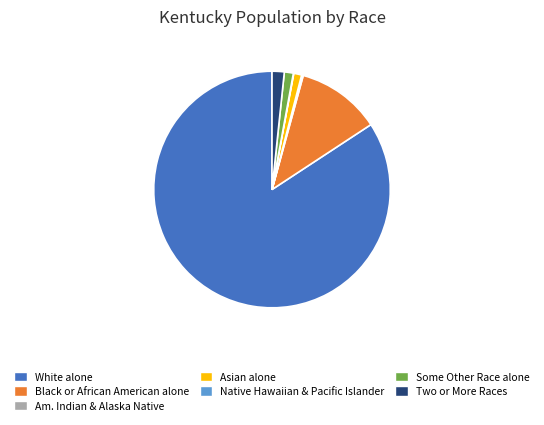

Is there a majority slice in this chart?

Yes